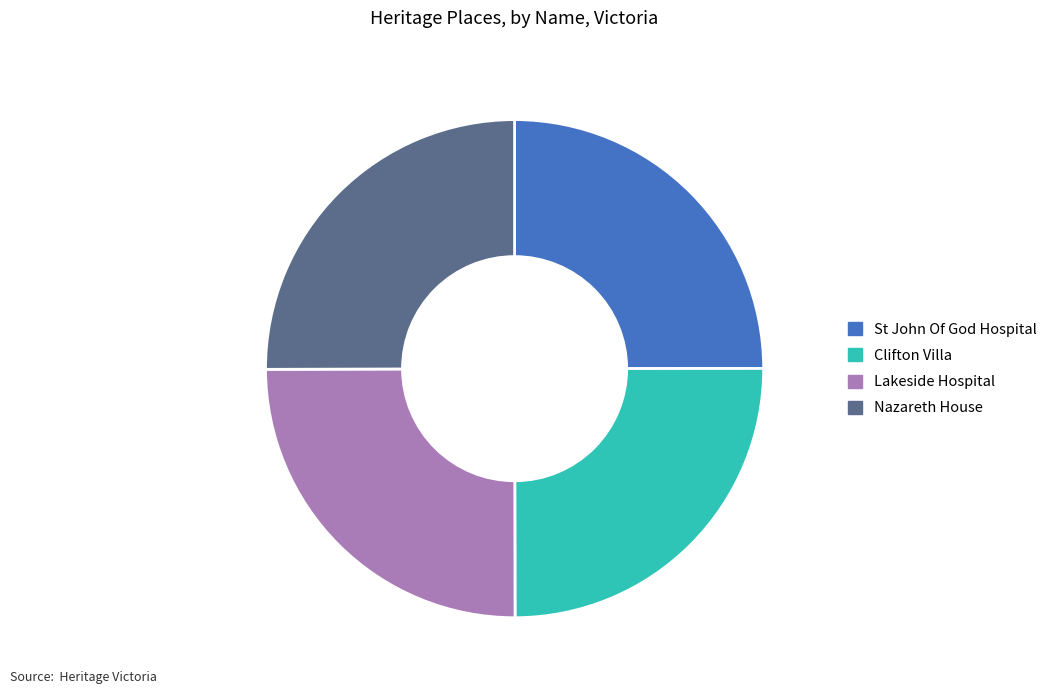

The St John Of God Hospital slice represents 30% of the pie. True or false?

False